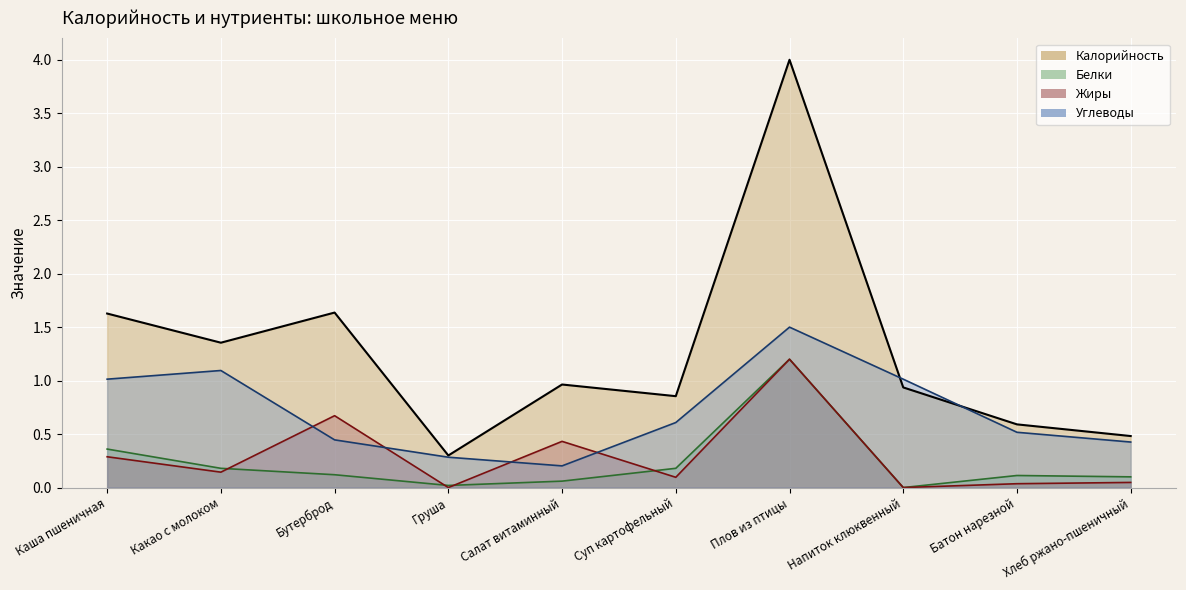

Reading left to right, extract all data points from this chart.

Калорийность: 1.6	1.4	1.6	0.3	1.0	0.9	4.0	0.9	0.6	0.5
Белки: 0.4	0.2	0.1	0.0	0.1	0.2	1.2	0.0	0.1	0.1
Жиры: 0.3	0.1	0.7	0.0	0.4	0.1	1.2	0.0	0.0	0.0
Углеводы: 1.0	1.1	0.4	0.3	0.2	0.6	1.5	1.0	0.5	0.4